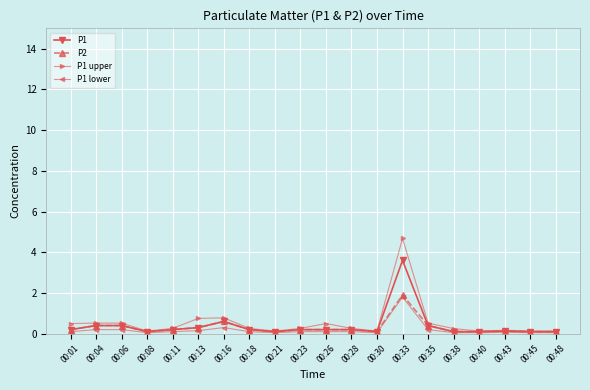

What is the sum of all P1 values?

7.7